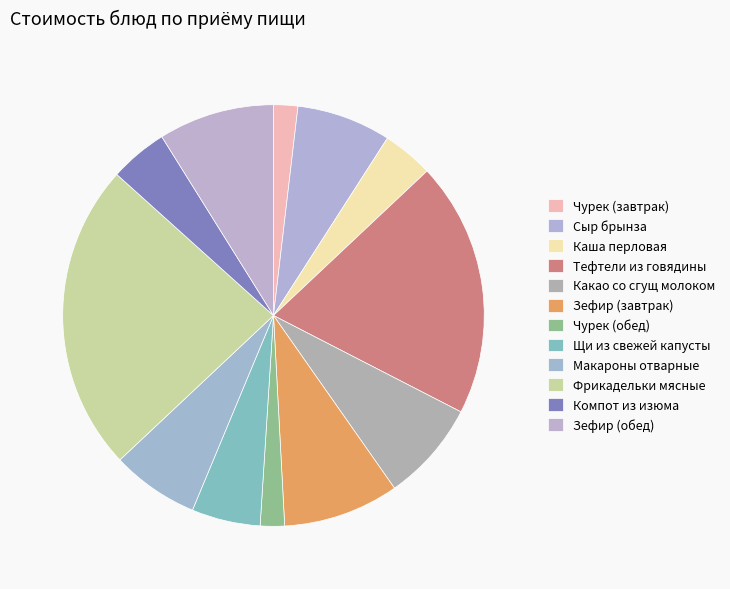

Rank the categories by value from lowest to highest.

Чурек (завтрак), Чурек (обед), Каша перловая, Компот из изюма, Щи из свежей капусты, Макароны отварные, Сыр брынза, Какао со сгущ молоком, Зефир (завтрак), Зефир (обед), Тефтели из говядины, Фрикадельки мясные